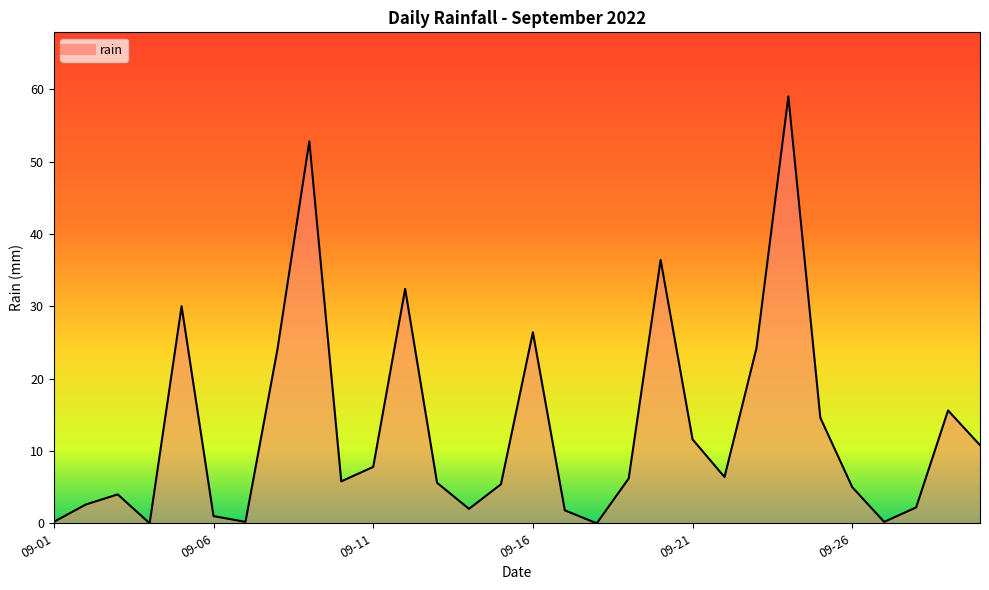

What is the maximum value shown in the chart?

59.0